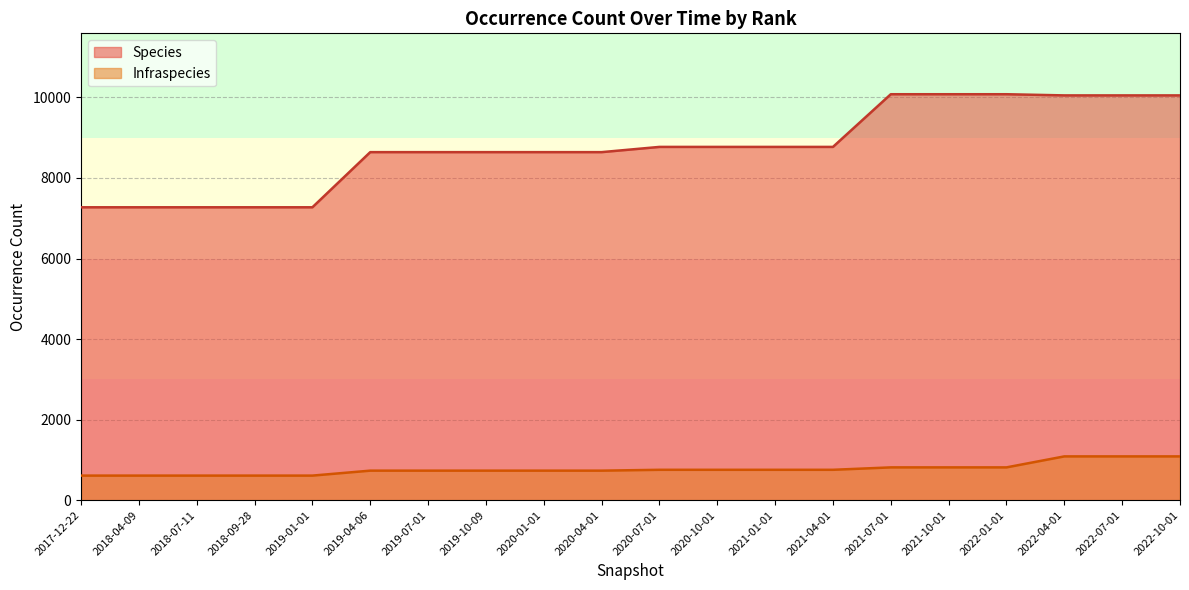

Is it true that Species equals 10050 at 2022-10-01?

True